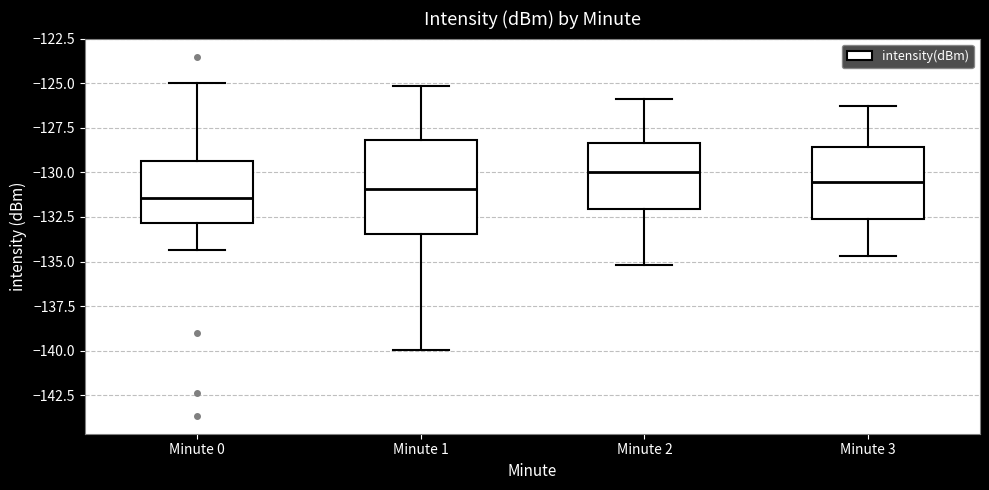

Which box is the tallest, from its lower edge to its upper edge?

Minute 1